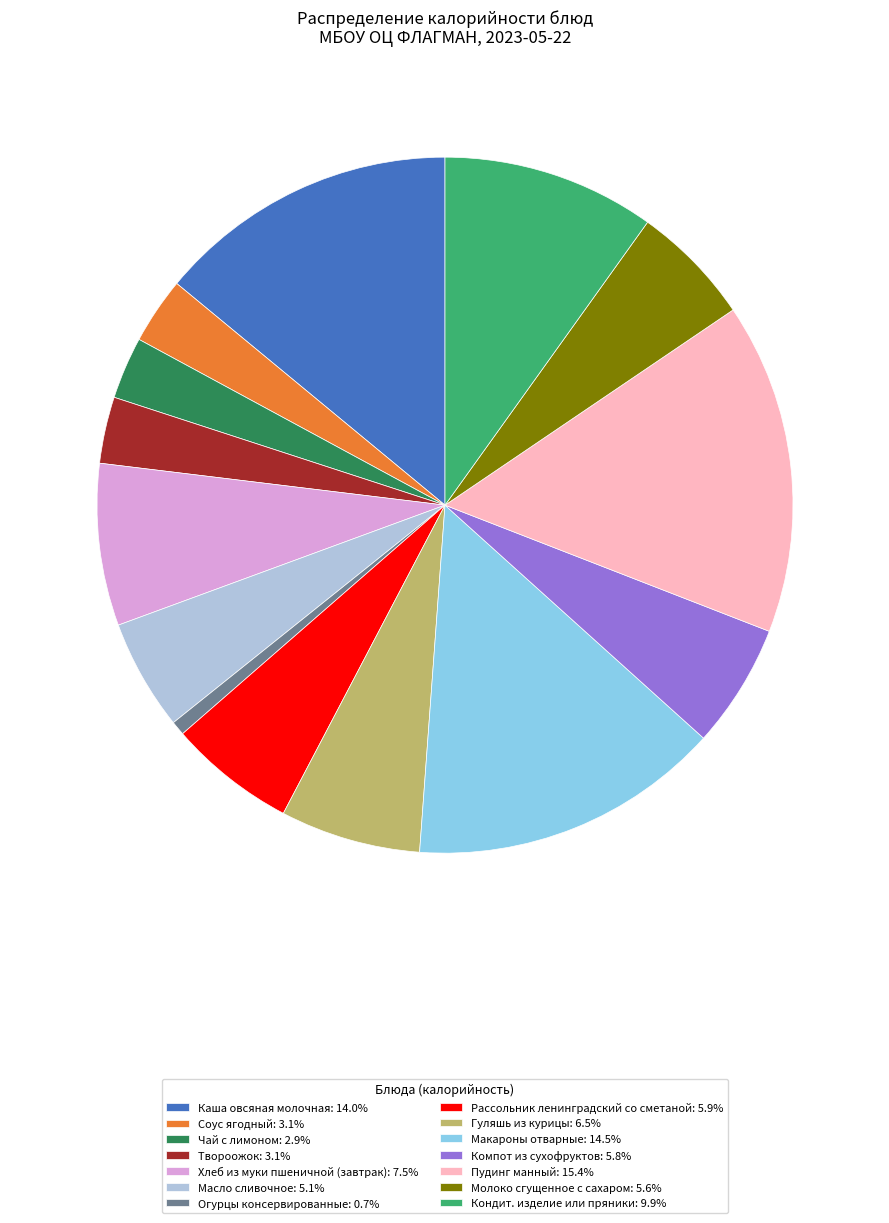

Approximately how many times larger is the value at Кондит. изделие или пряники: 9.9% compared to Каша овсяная молочная: 14.0%?

0.7